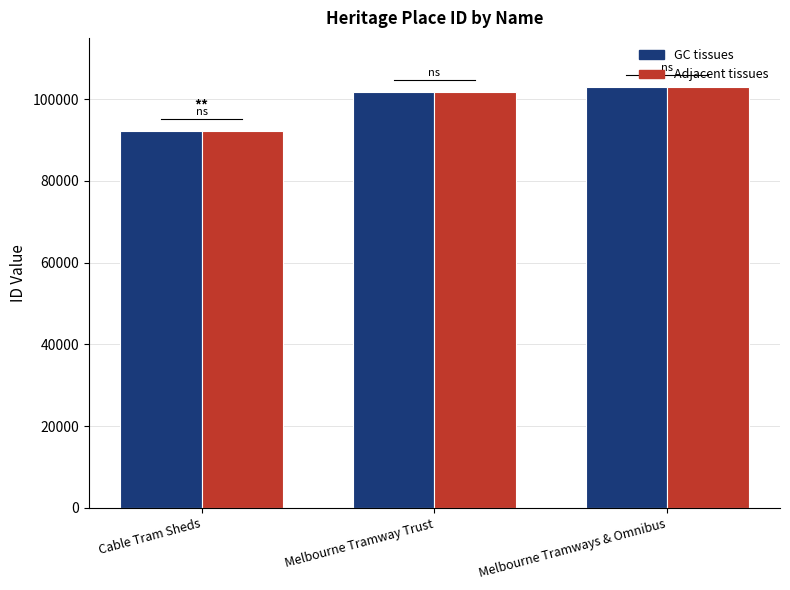

What is the minimum value shown in the chart?

92181